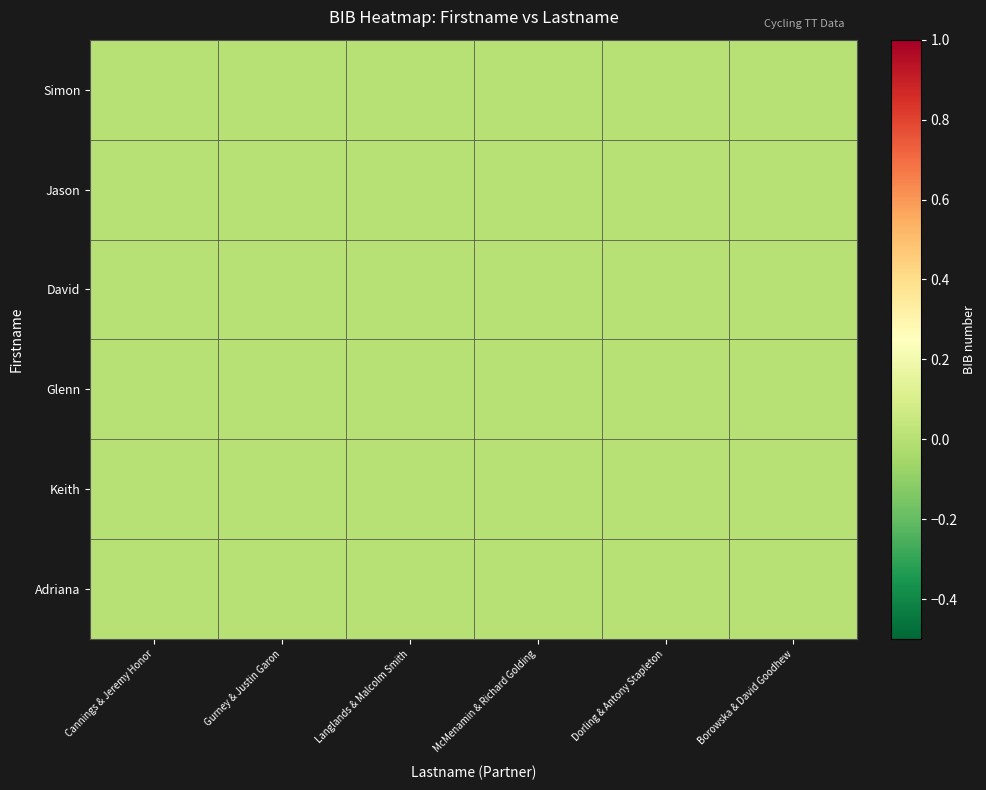

At which category is the sum across all series the highest?

Dorling & Antony Stapleton